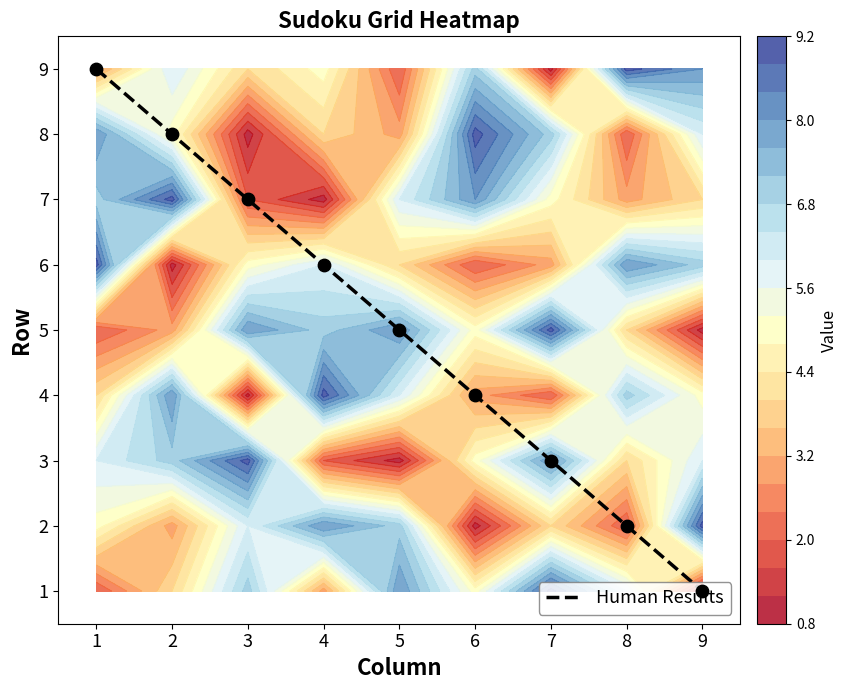

Rank the categories by value from lowest to highest.

9, 8, 7, 6, 5, 4, 3, 2, 1